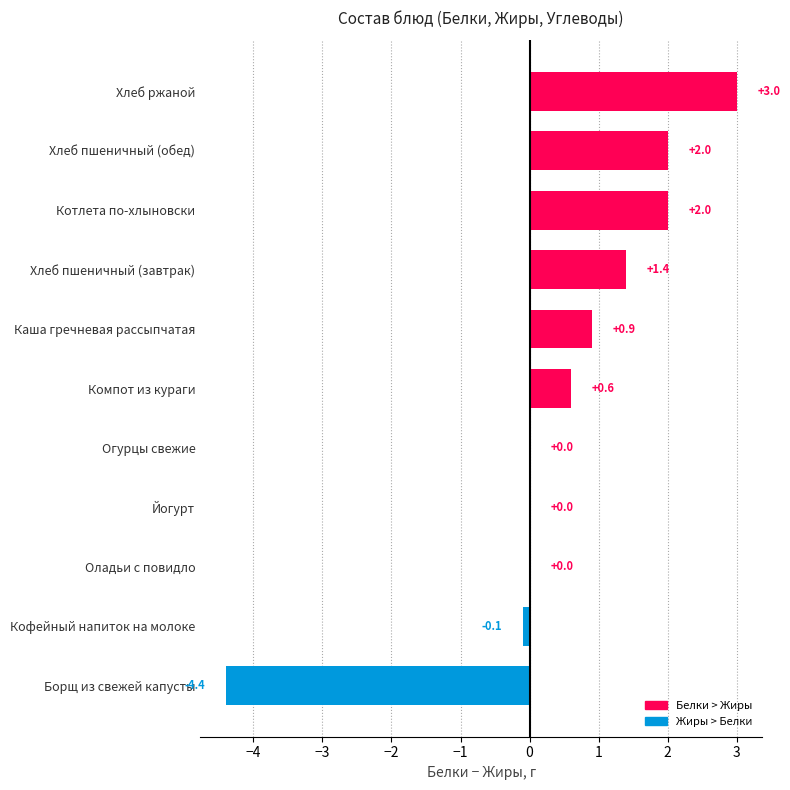

What is the average value?

0.5